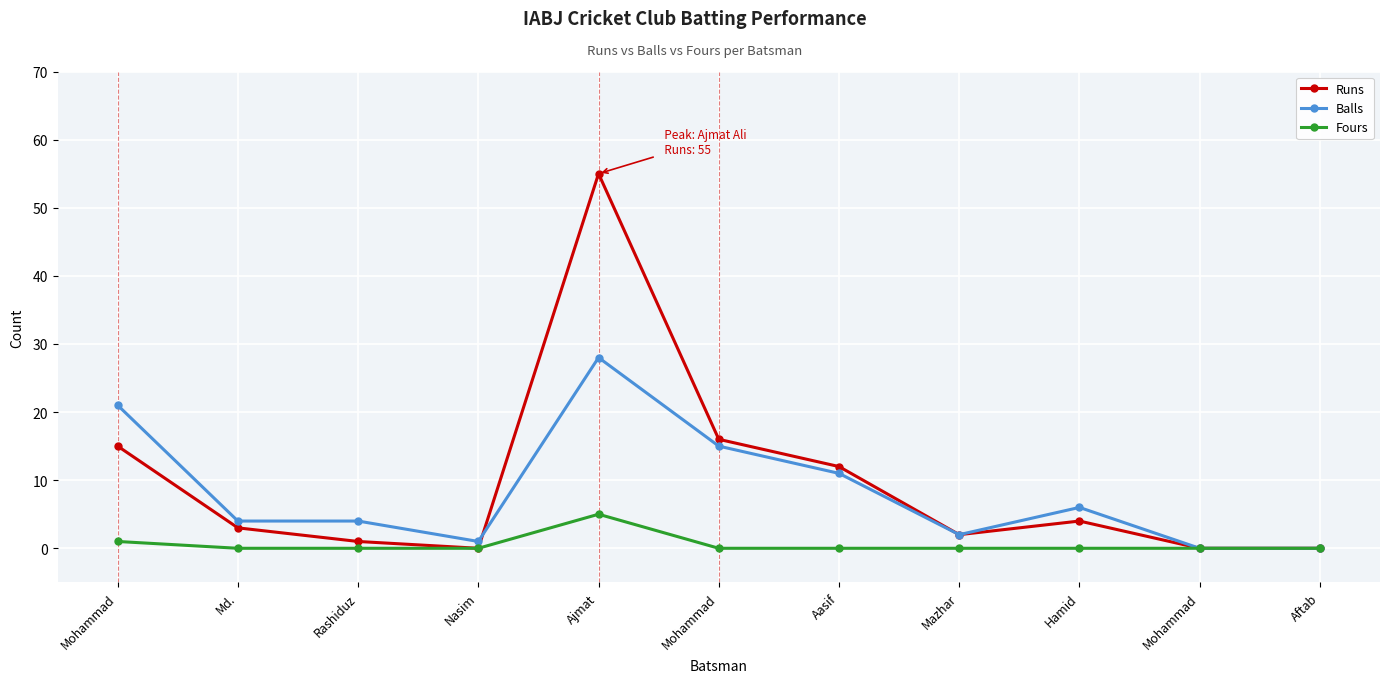

What is the sum of the Runs values at Hamid and Mohammad?

4